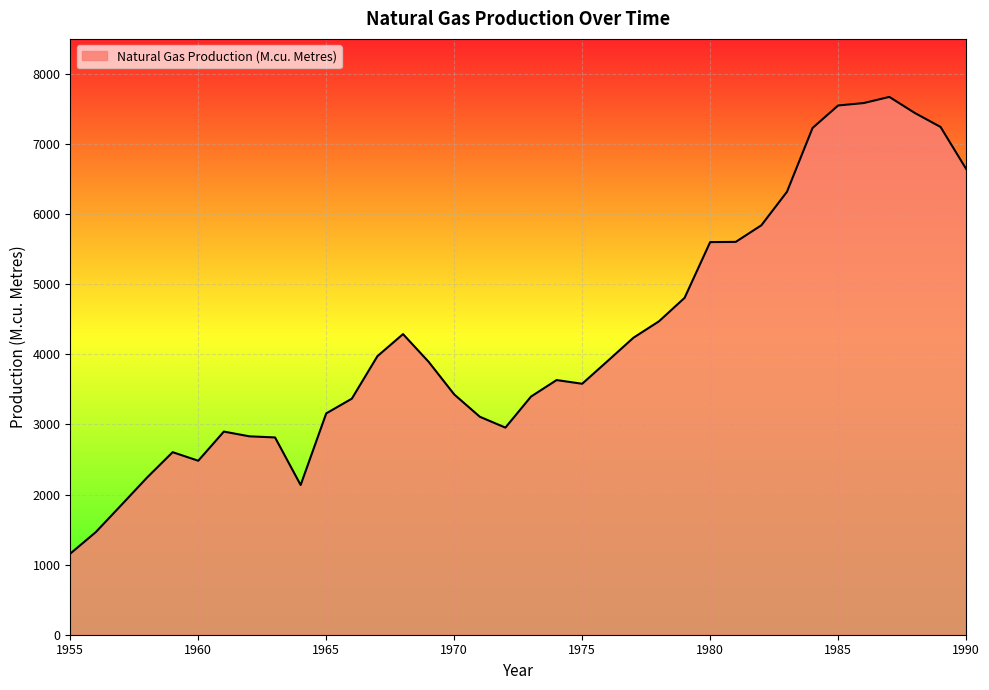

What is the greatest value displayed?

7672.3